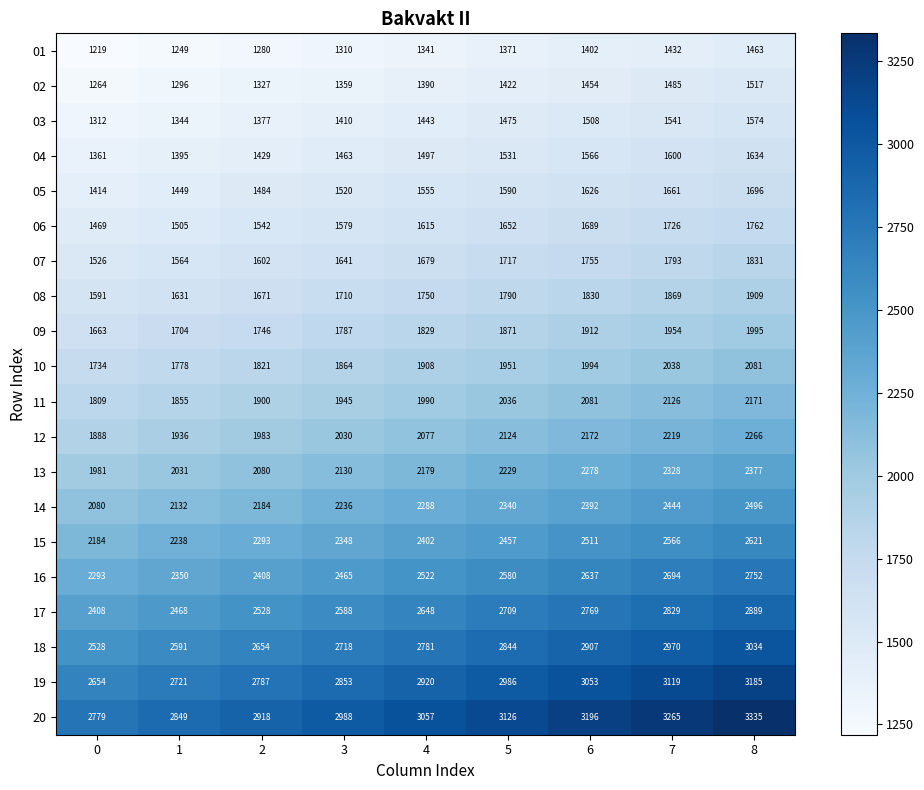

The 14 series shows 2444 at 7. True or false?

True